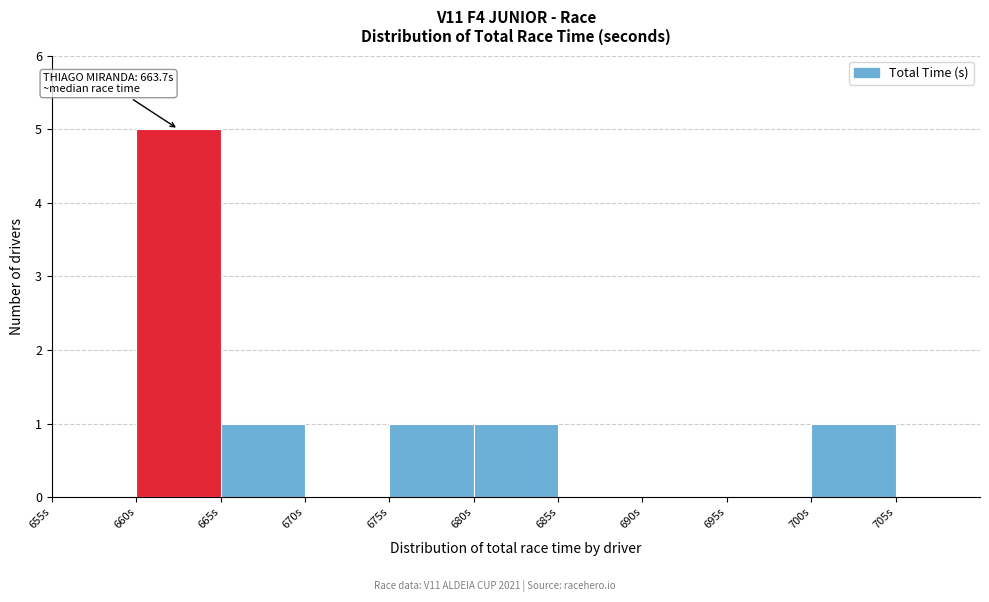

Which range on the x-axis has the tallest bar?

660 to 665